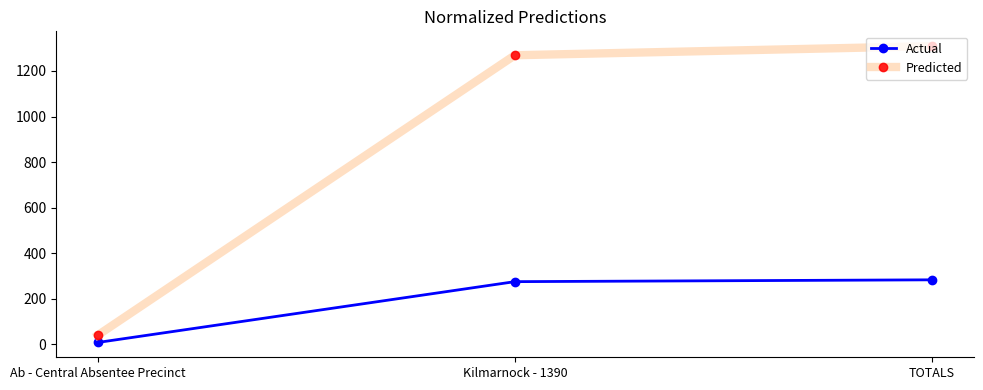

Reading right to left, list all the values displayed in this chart.

Actual: 283	275	8
Predicted: 1309	1269	40